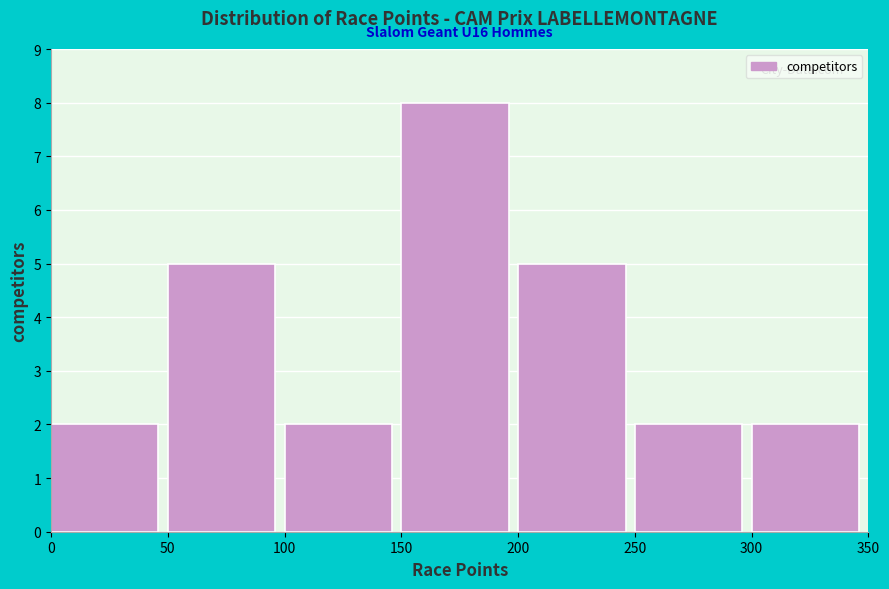

Over which range of the x-axis is the bar tallest?

150 to 200